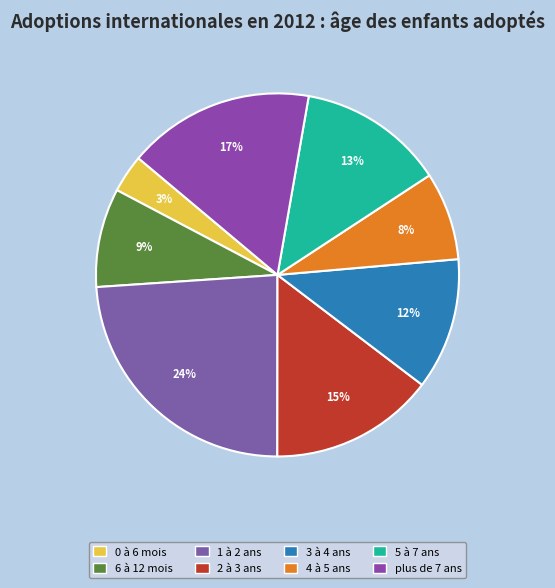

What percentage is the 4 à 5 ans slice, to the nearest percent?

8%